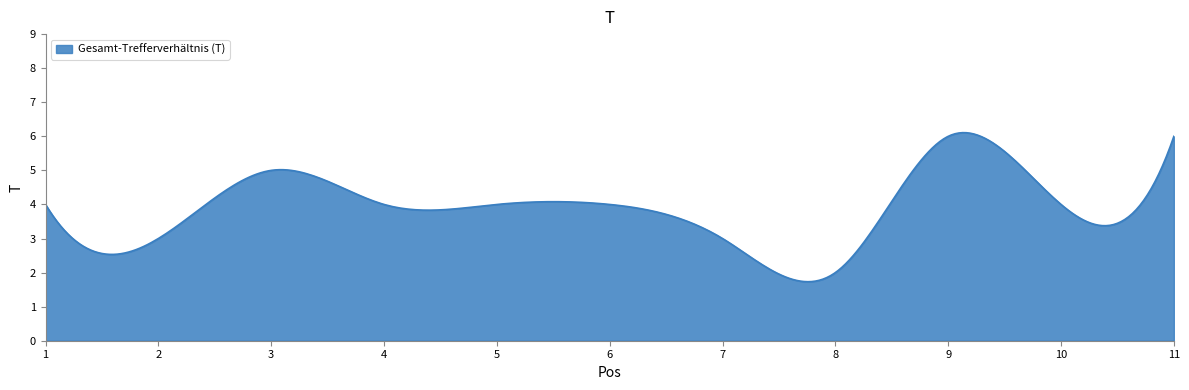

What is the difference between the maximum and minimum values?

4.4